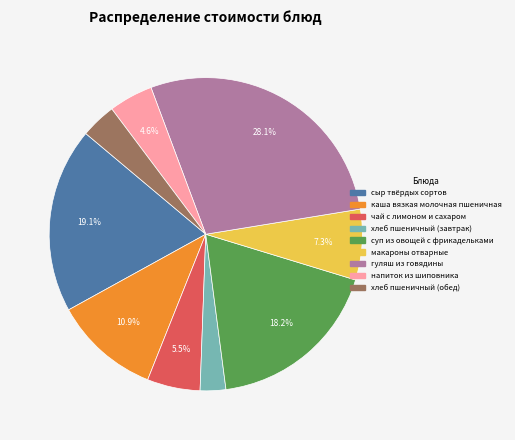

Does чай с лимоном и сахаром account for over 50% of the chart?

No